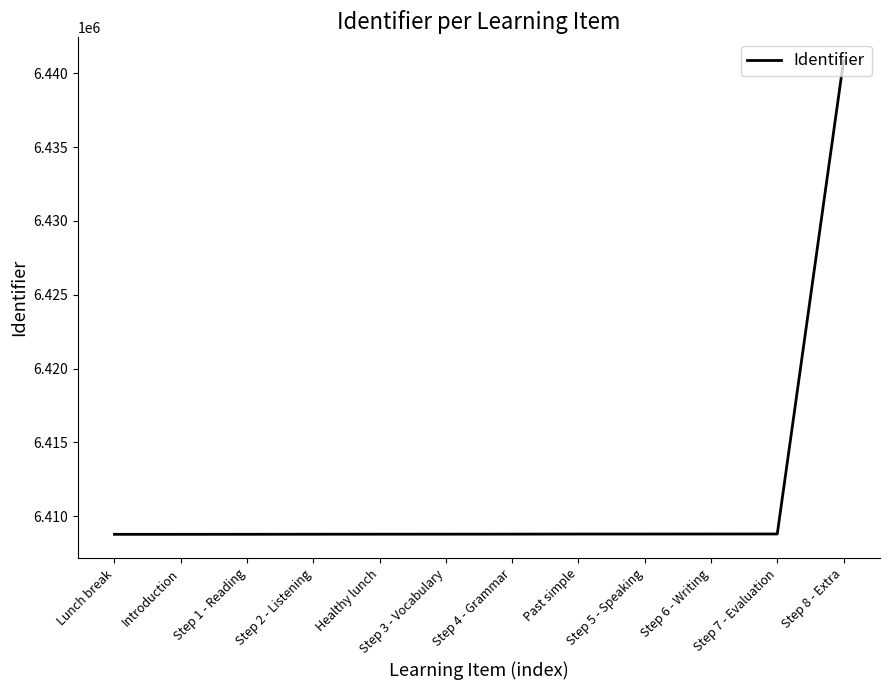

How many lines are shown in the chart?

1